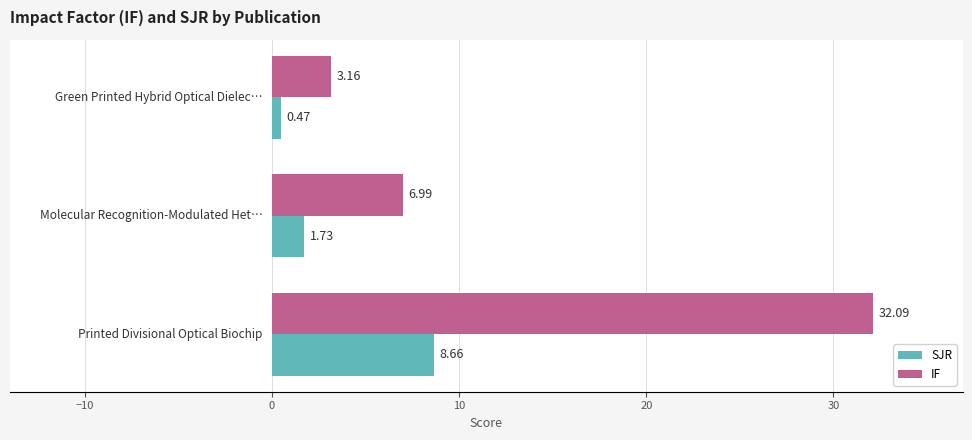

List the series in order of their overall mean, lowest first.

SJR, IF